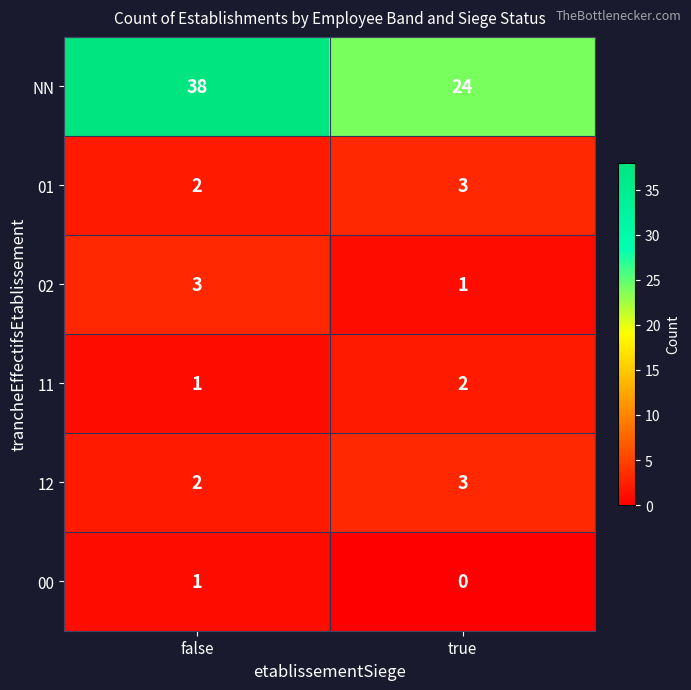

At how many categories does at least one series exceed 26?

1